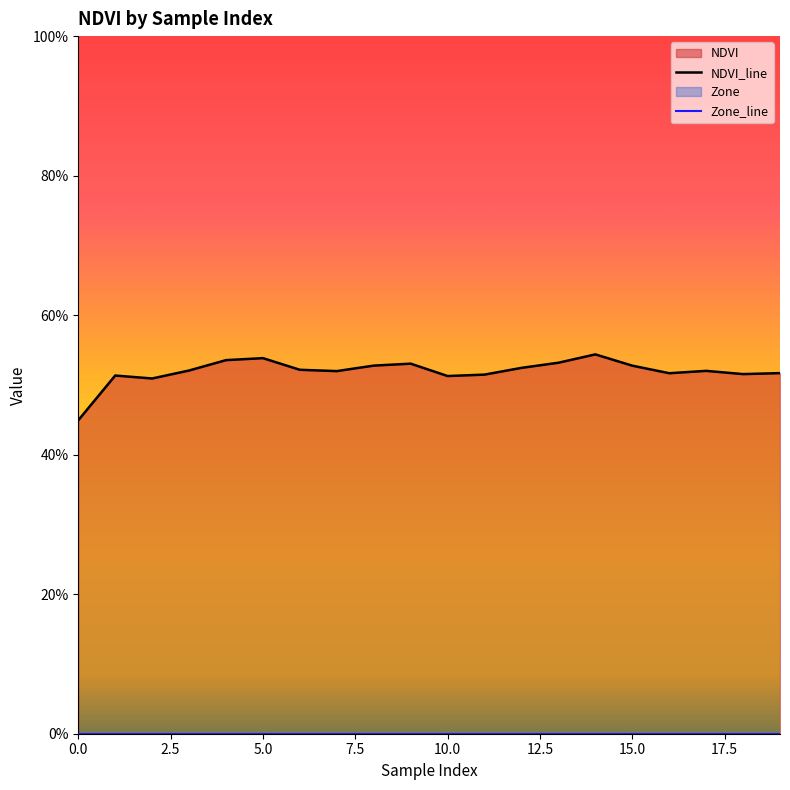

True or false: Zone_line and NDVI_line cross at least once.

False